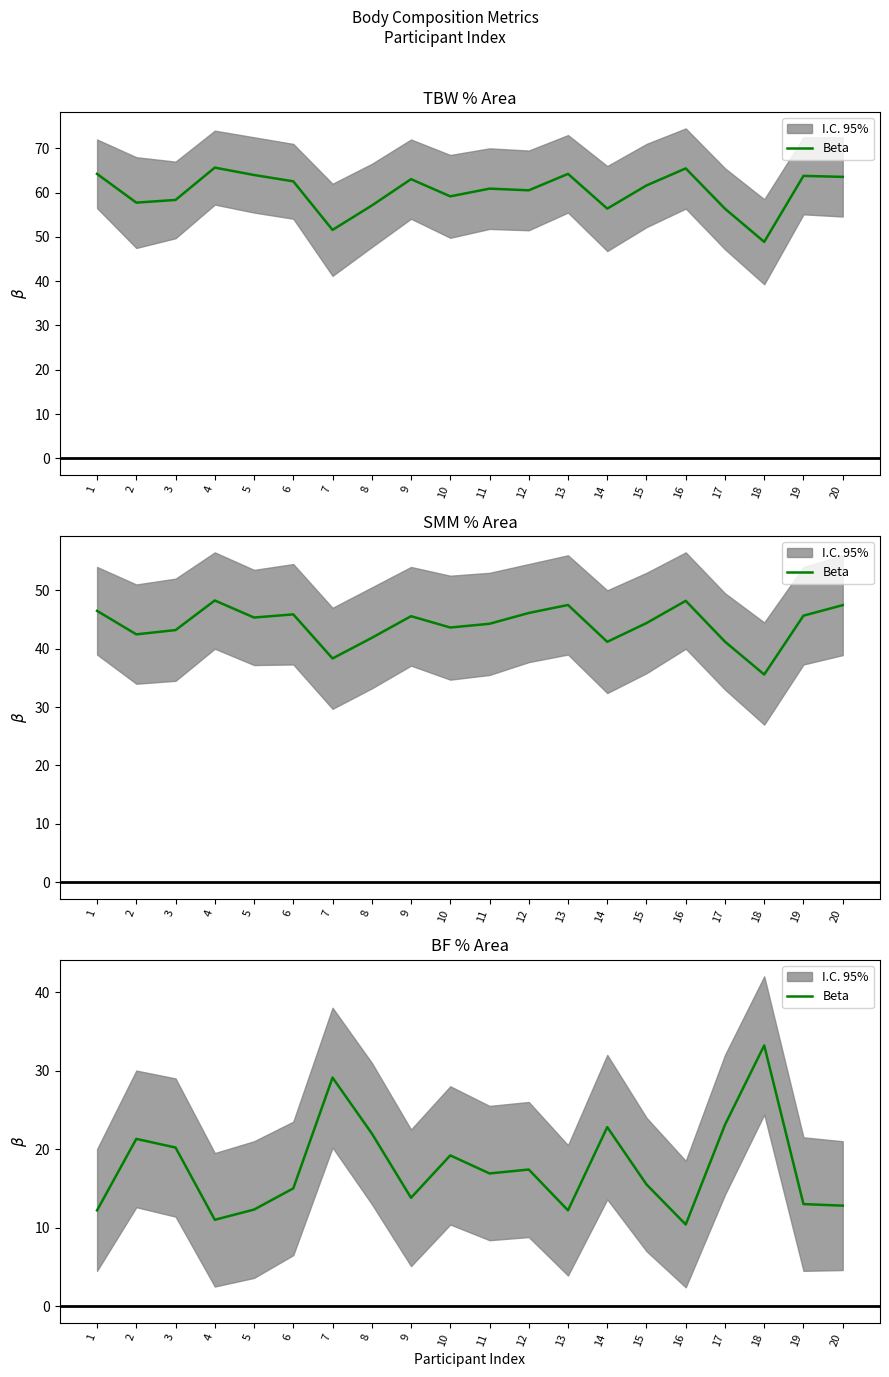

List the labels in order of value, smallest first.

16, 4, 1, 13, 5, 20, 19, 9, 6, 15, 11, 12, 10, 3, 2, 8, 14, 17, 7, 18